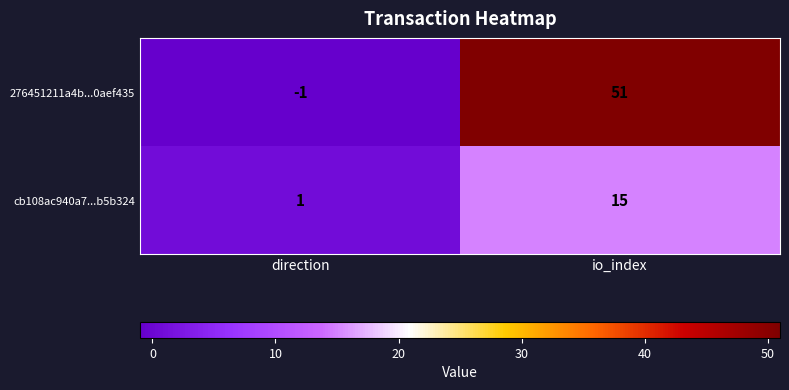

What is the spread (max minus min) of values at io_index?

36